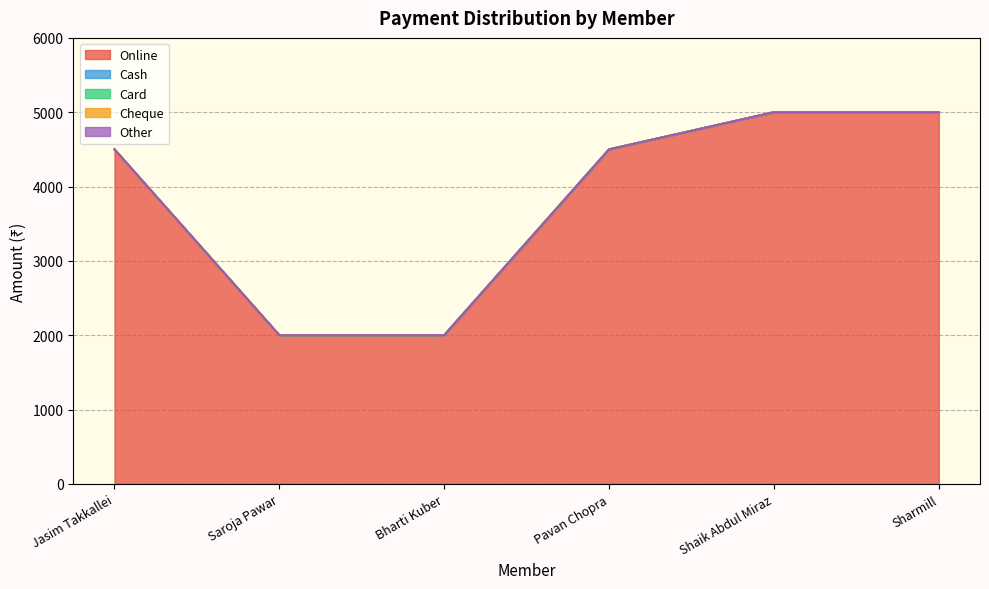

Between Bharti Kuber and Sharmill, which series saw the biggest shift?

Online